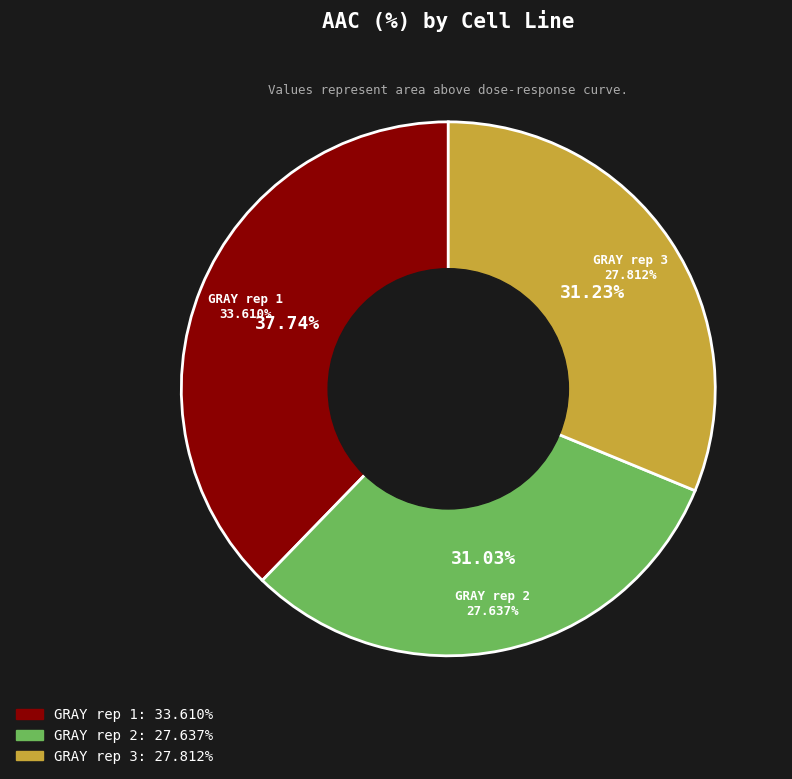

To the nearest percent, what is the combined percentage of GRAY rep 2 and GRAY rep 1?

69%